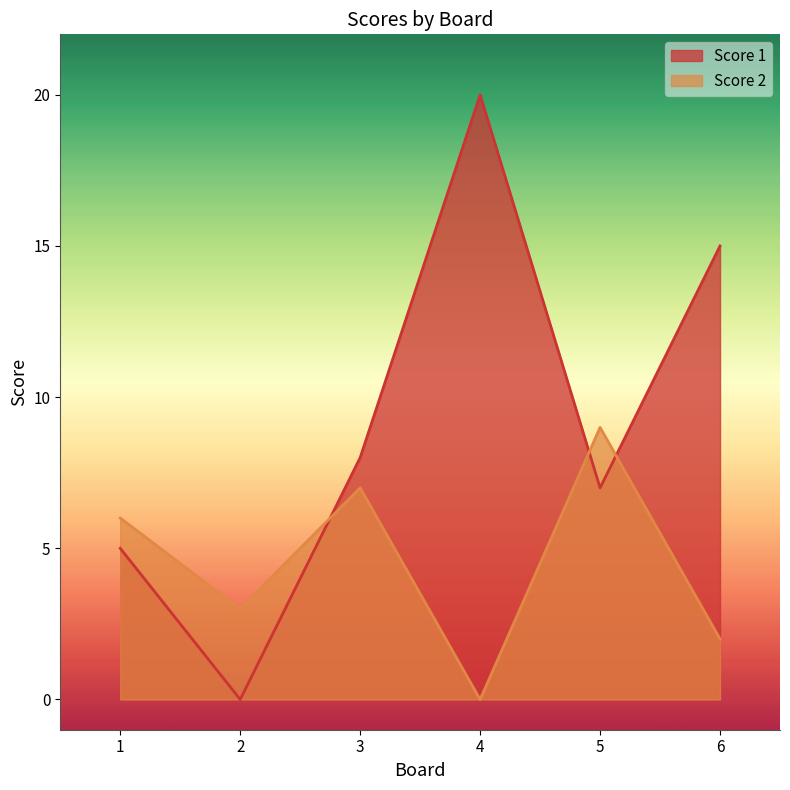

How many intersections are there between Score 1 and Score 2?

3